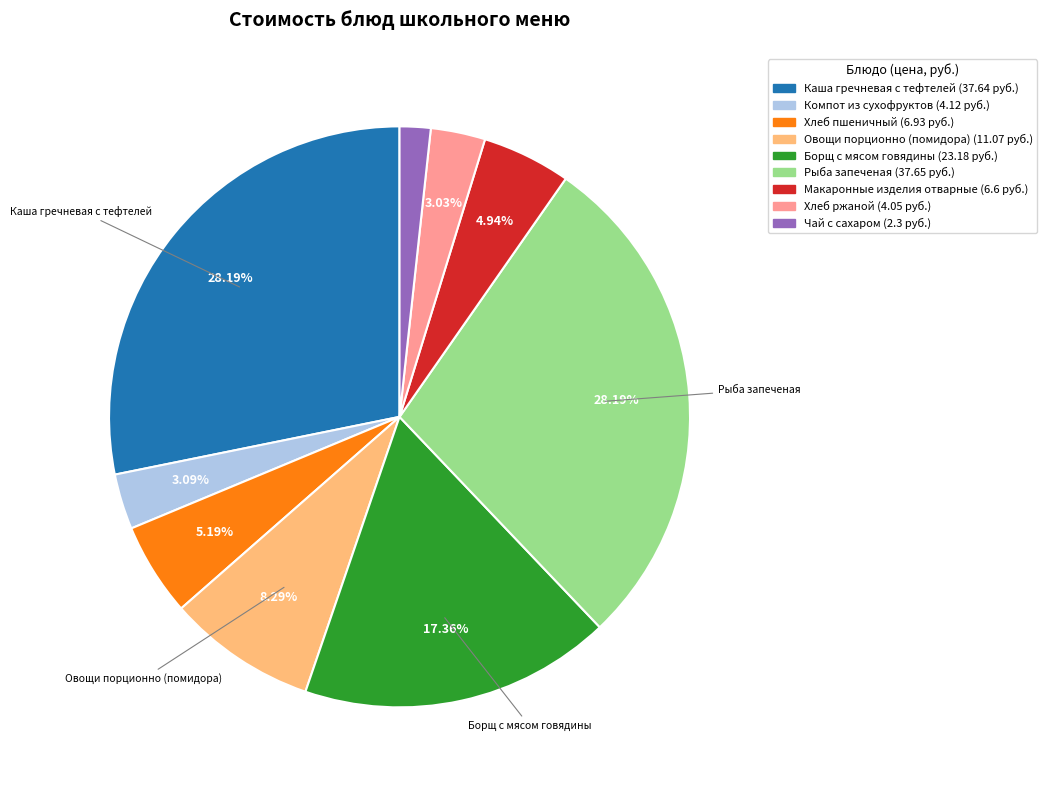

Is there any slice that represents more than half of the pie?

No